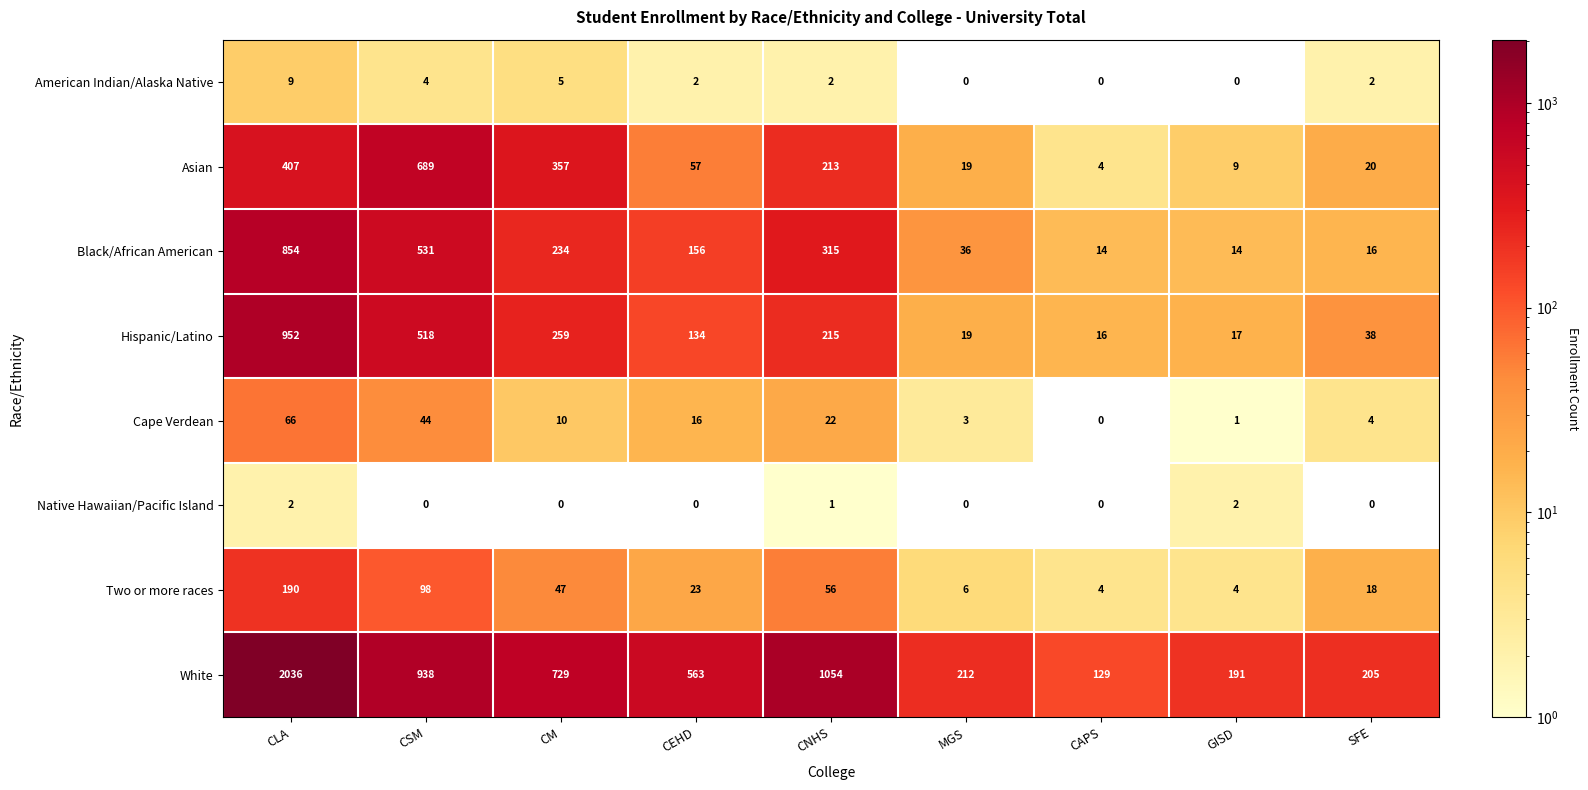

What is the spread (max minus min) of values at CEHD?

563